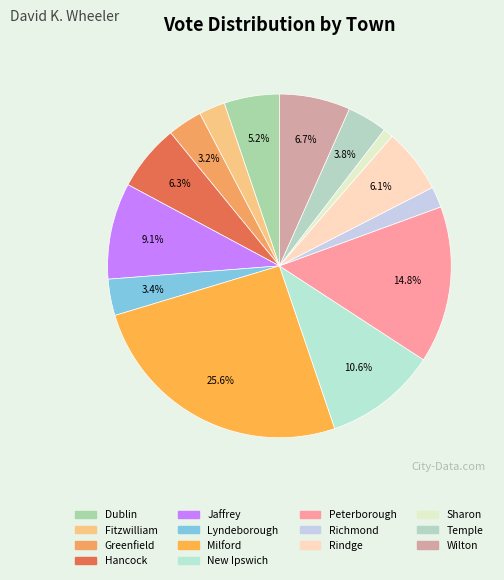

How many slices are in this pie chart?

14